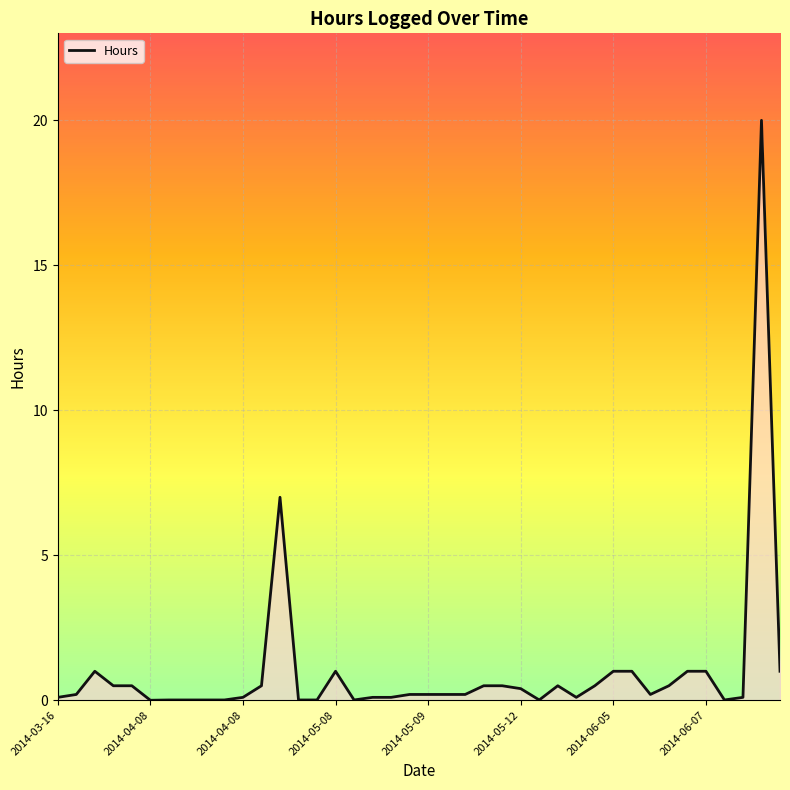

What is the difference between the maximum and minimum values?

20.0